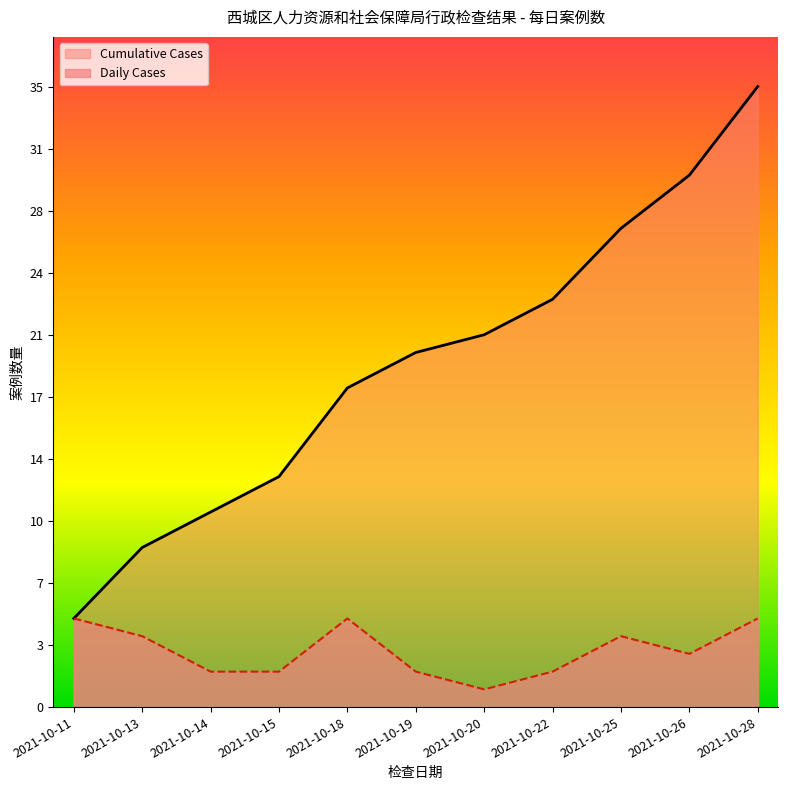

What are all the series names shown in the legend?

Cumulative Cases, Daily Cases